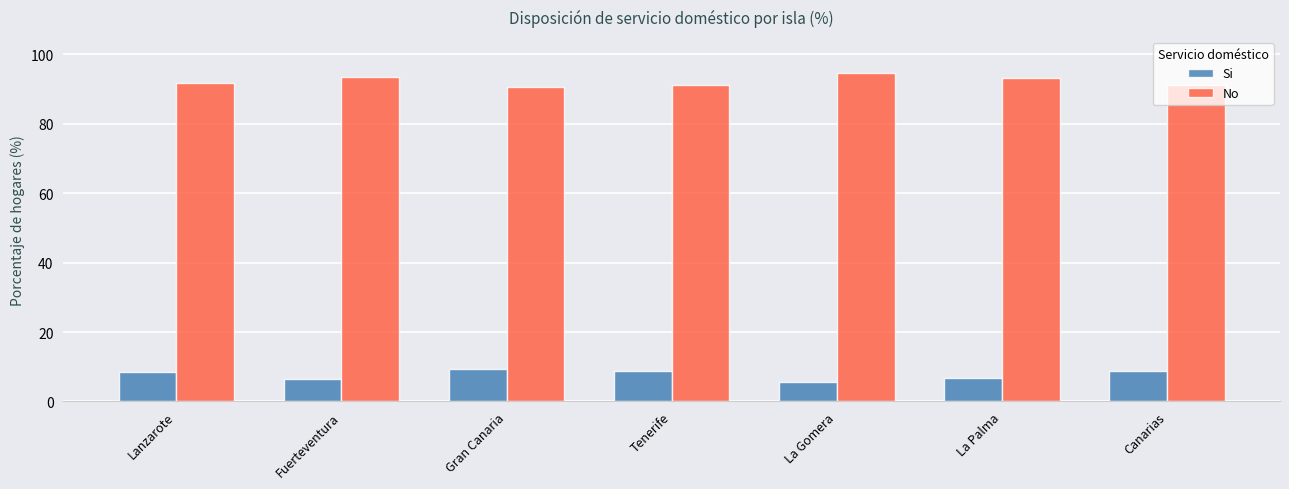

How many distinct data groups are displayed?

2